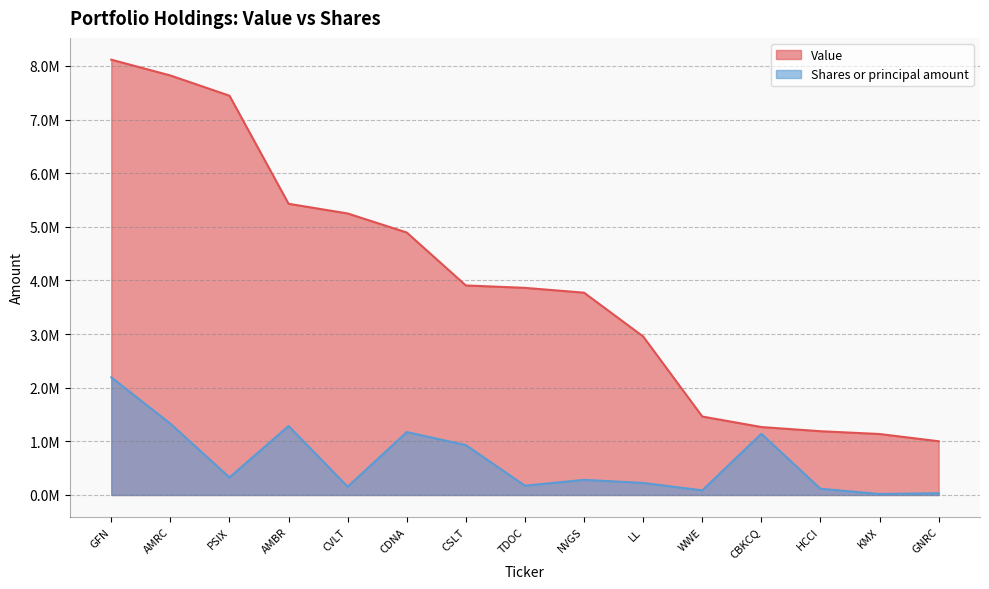

Which category has the highest value in the Value series?

GFN